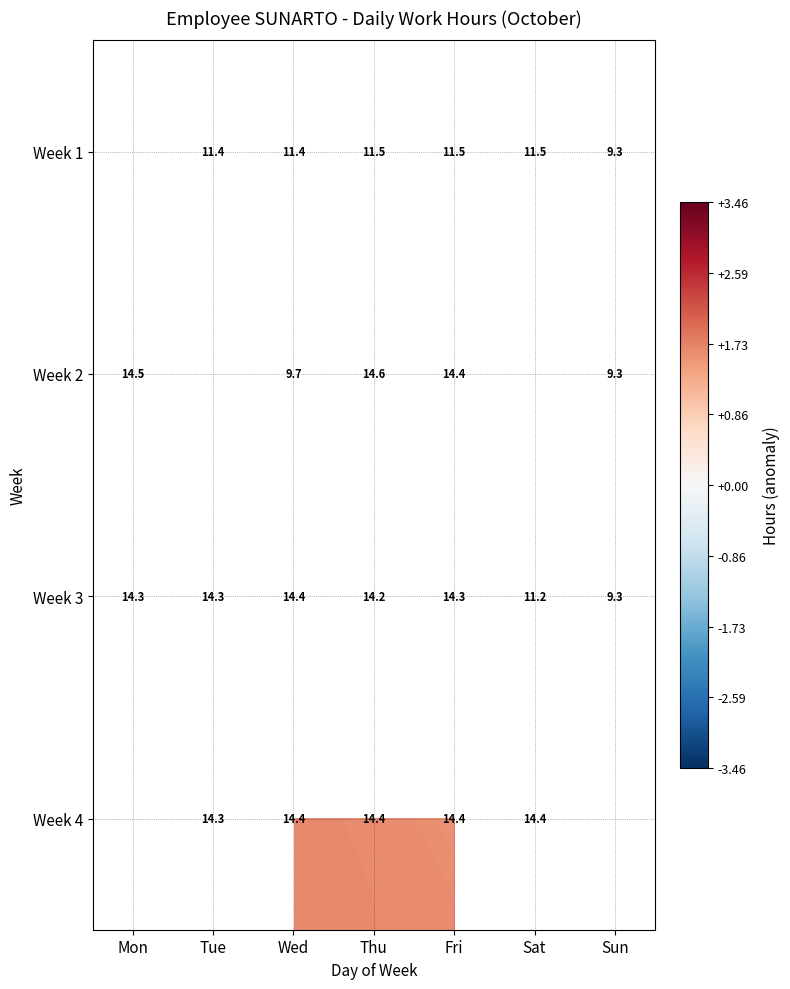

At which label does Week 3 first exceed 14?

Mon